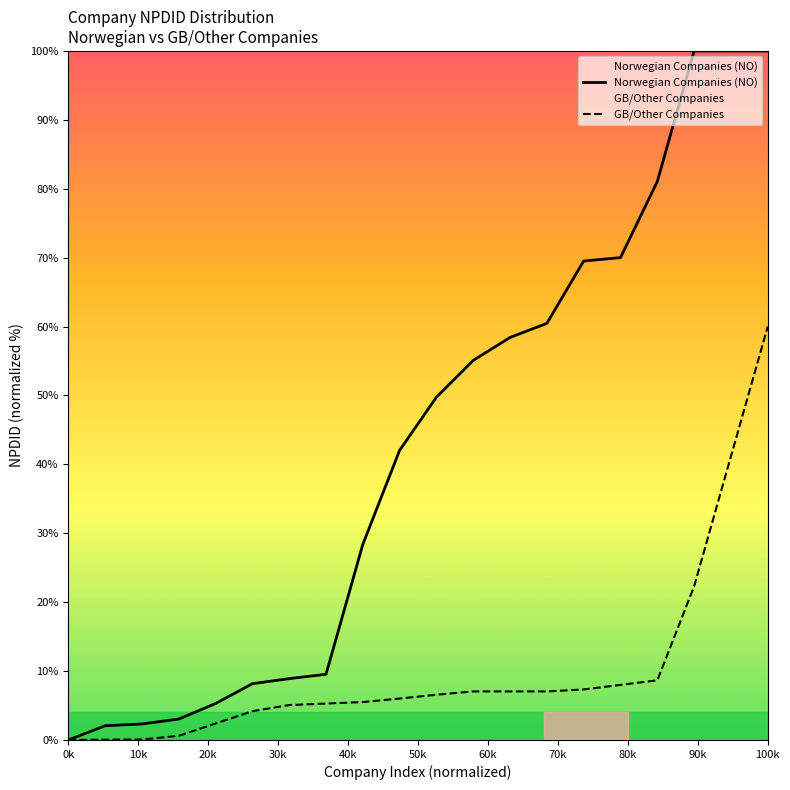

List the series in order of their overall mean, lowest first.

GB/Other Companies, Norwegian Companies (NO)